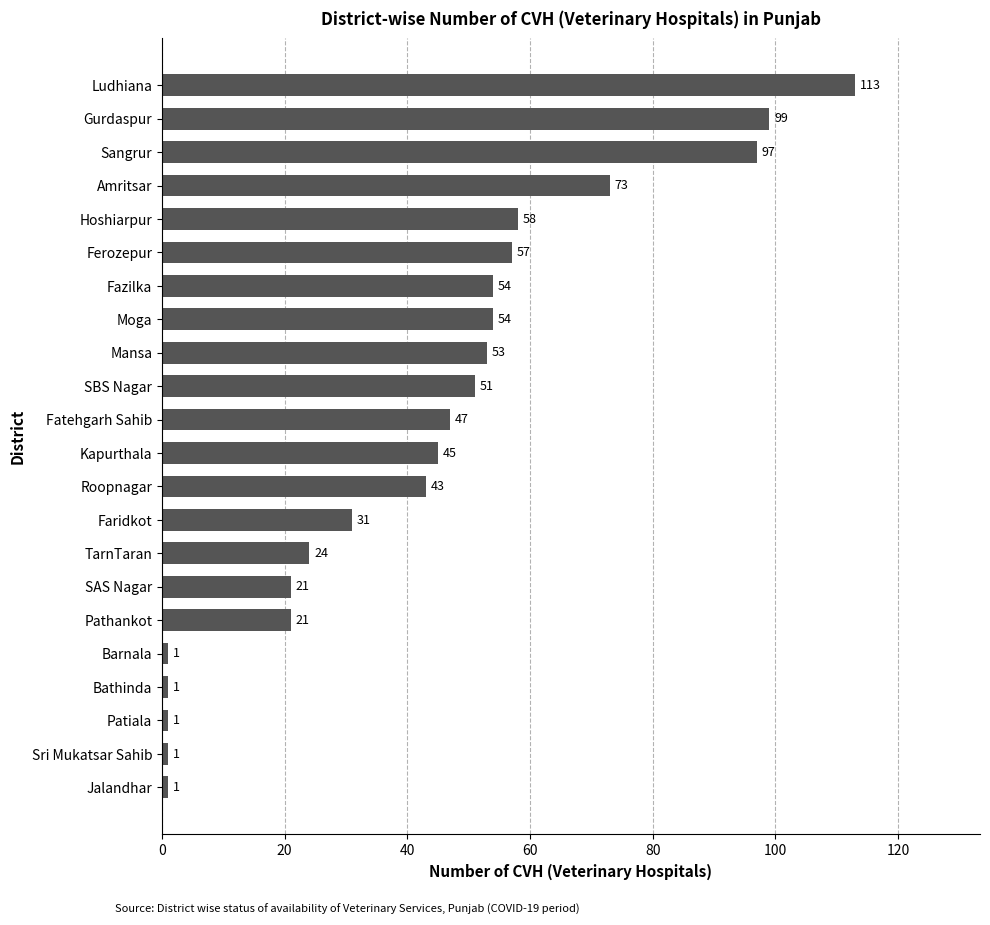

What is the difference between the values at Jalandhar and SBS Nagar?

50